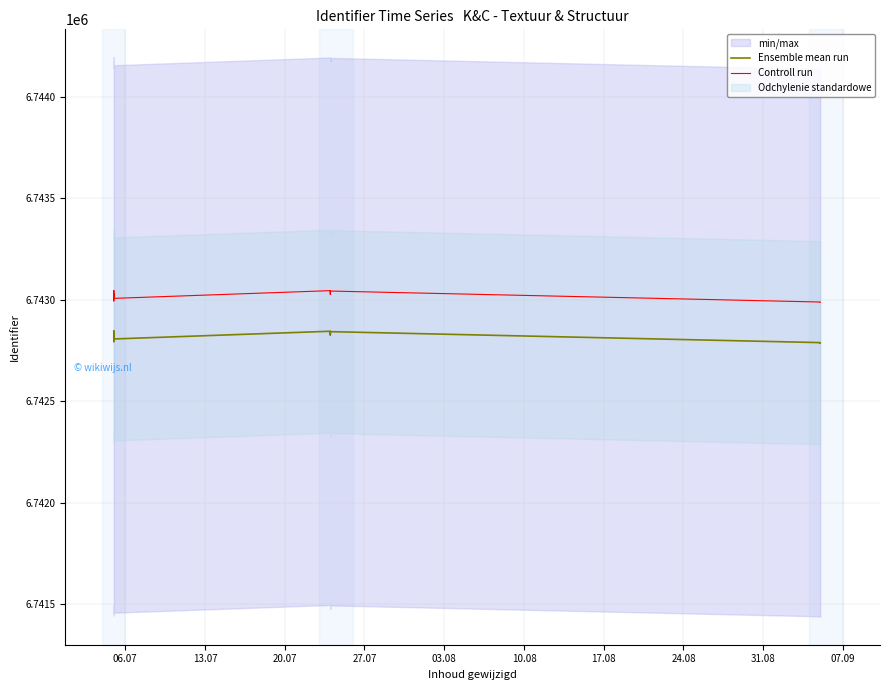

True or false: Controll run has more than 1 interior local peaks.

True